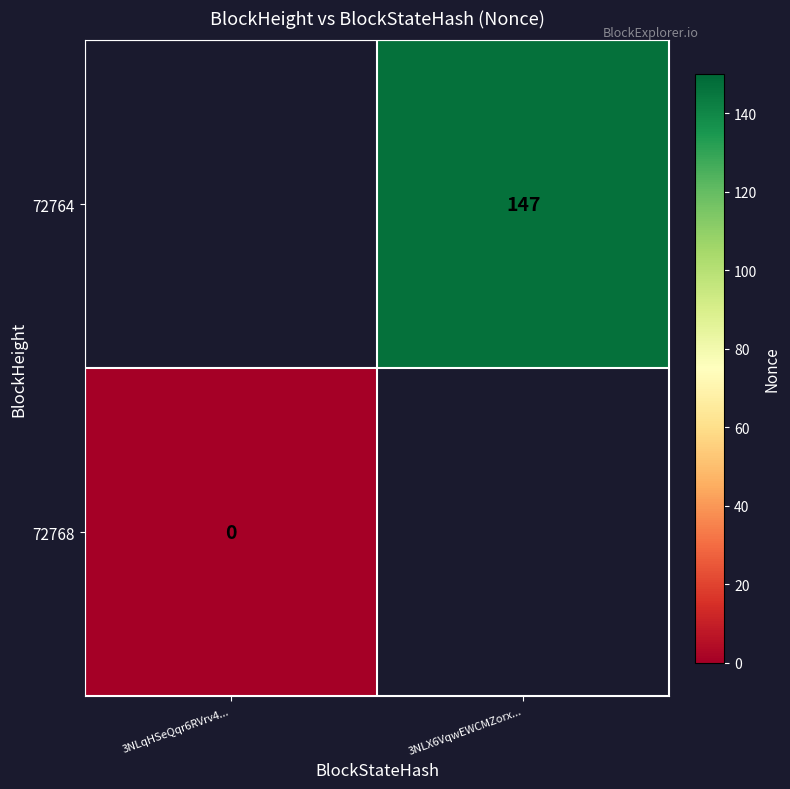

The 72764 series shows 147 at 3NLX6VqwEWCMZorx.... True or false?

True